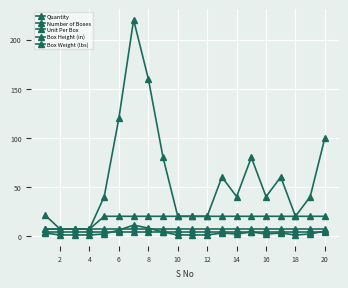

Is this an area chart (filled region under the line)?

No